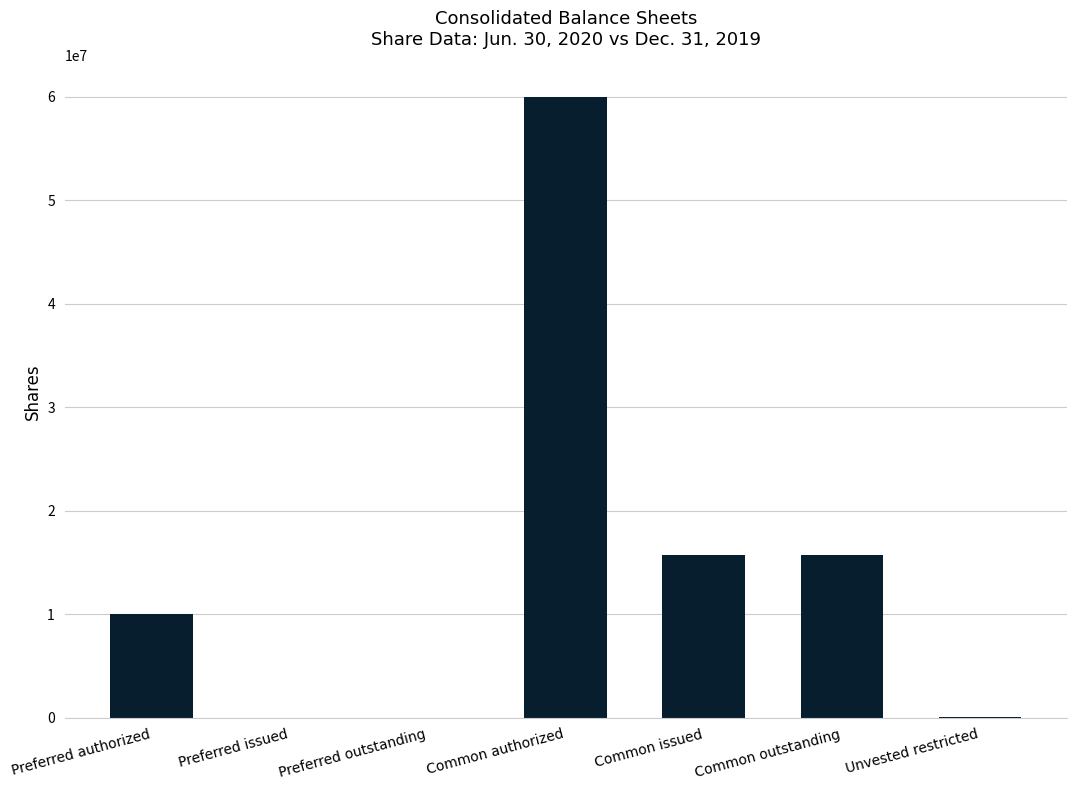

True or false: the data shows 15707016 at Common issued.

True